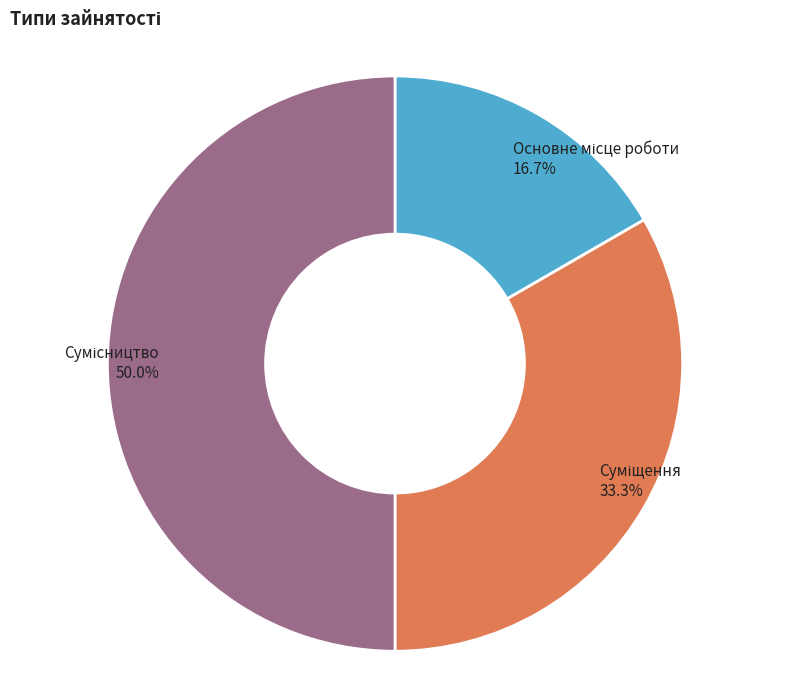

To the nearest percent, what is the difference between the largest and smallest slice percentages?

33%